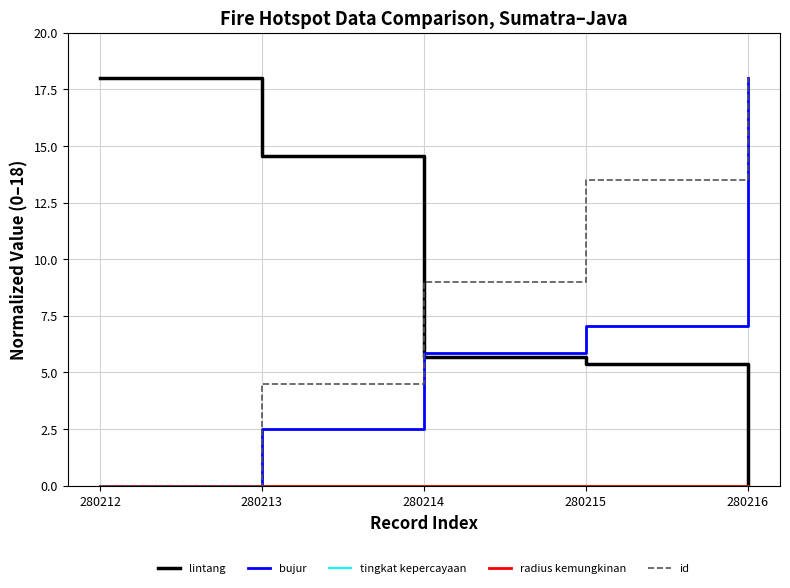

What is the sum of the id values at 280215 and 280214?

22.5